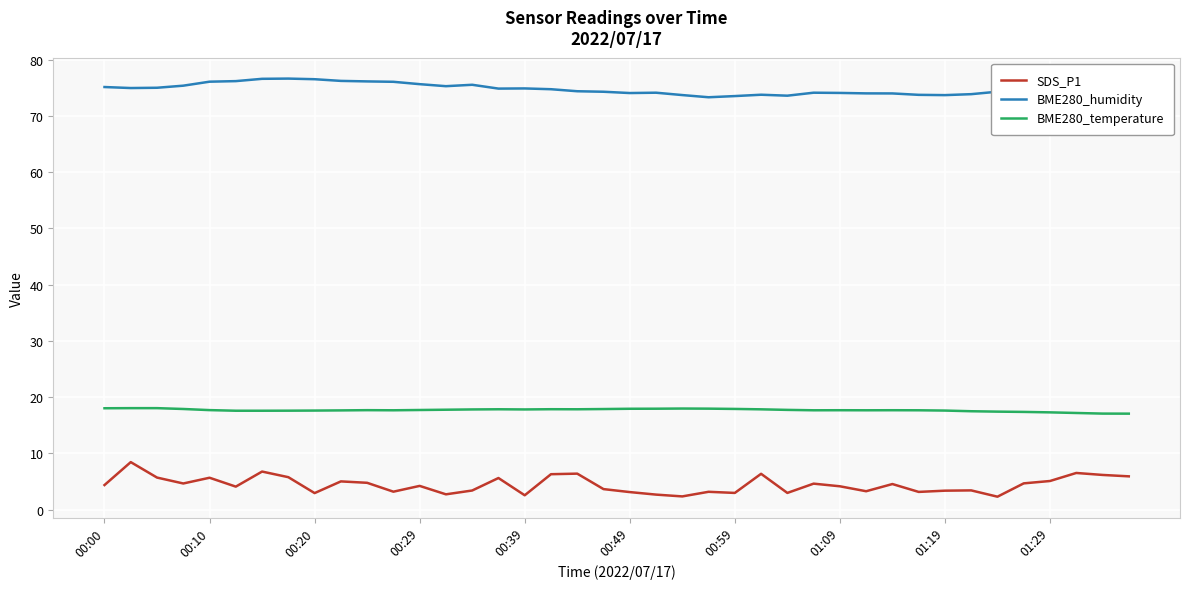

True or false: BME280_humidity and SDS_P1 intersect in this chart.

False